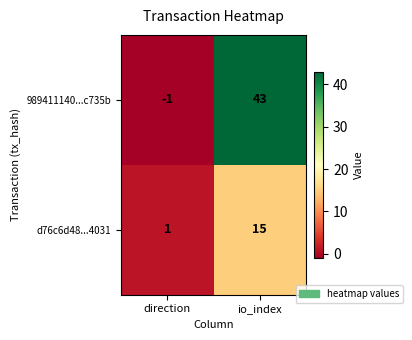

Count the number of data series in this chart.

2